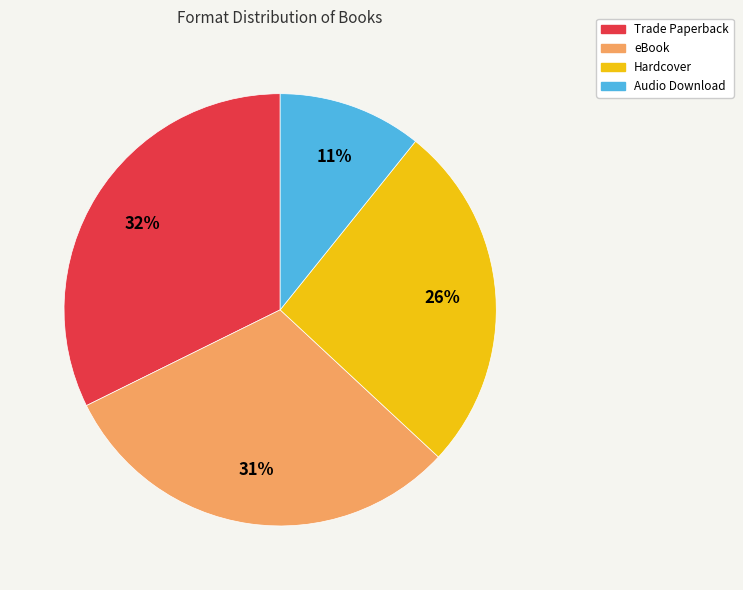

To the nearest percent, what is the average slice percentage?

25%